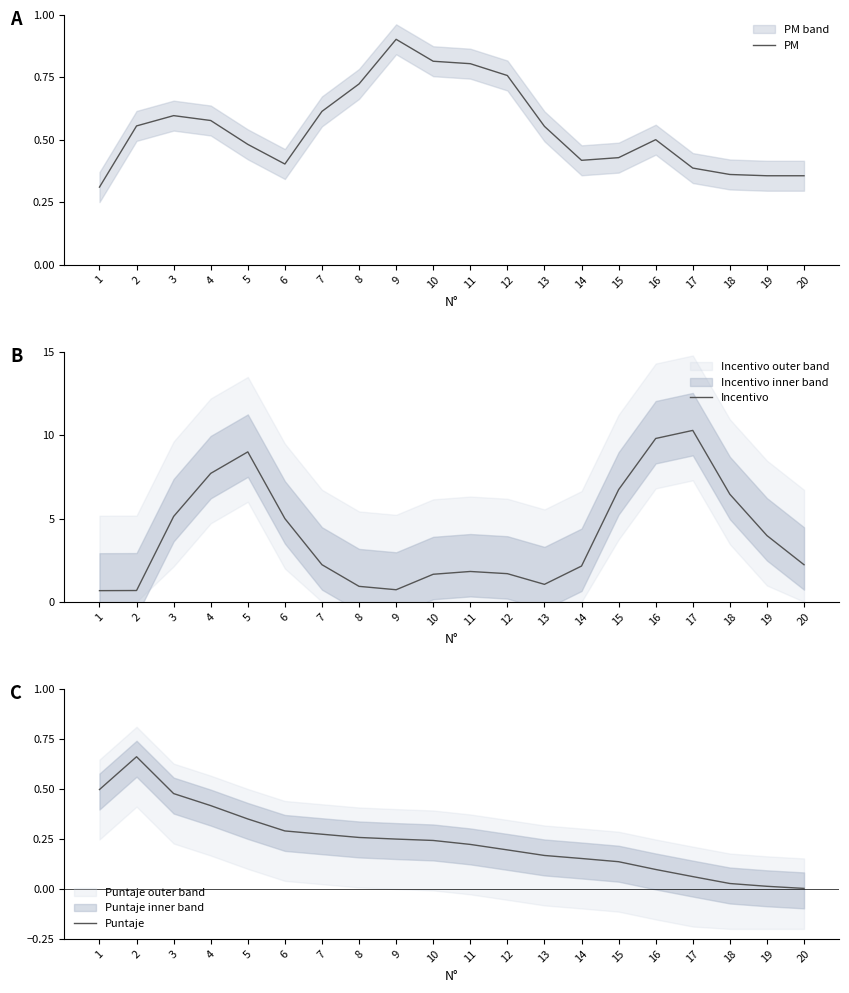

Reading left to right, transcribe all the data shown in this chart.

PM: 0.3	0.6	0.6	0.6	0.5	0.4	0.6	0.7	0.9	0.8	0.8	0.8	0.6	0.4	0.4	0.5	0.4	0.4	0.4	0.4
Incentivo: 0.7	0.7	5.1	7.7	9.0	5.0	2.2	0.9	0.7	1.7	1.8	1.7	1.0	2.1	6.7	9.8	10.3	6.5	4.0	2.2
Puntaje: 0.5	0.7	0.5	0.4	0.4	0.3	0.3	0.3	0.2	0.2	0.2	0.2	0.2	0.2	0.1	0.1	0.1	0.0	0.0	0.0